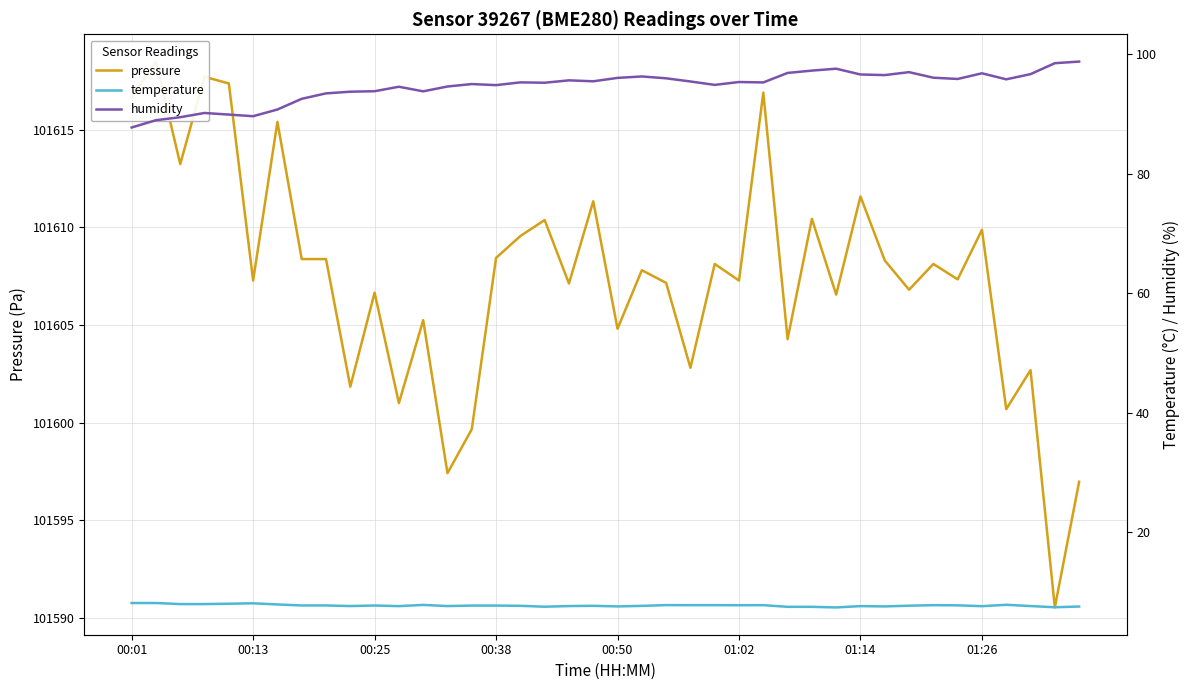

Which series has the largest range (max minus min)?

pressure